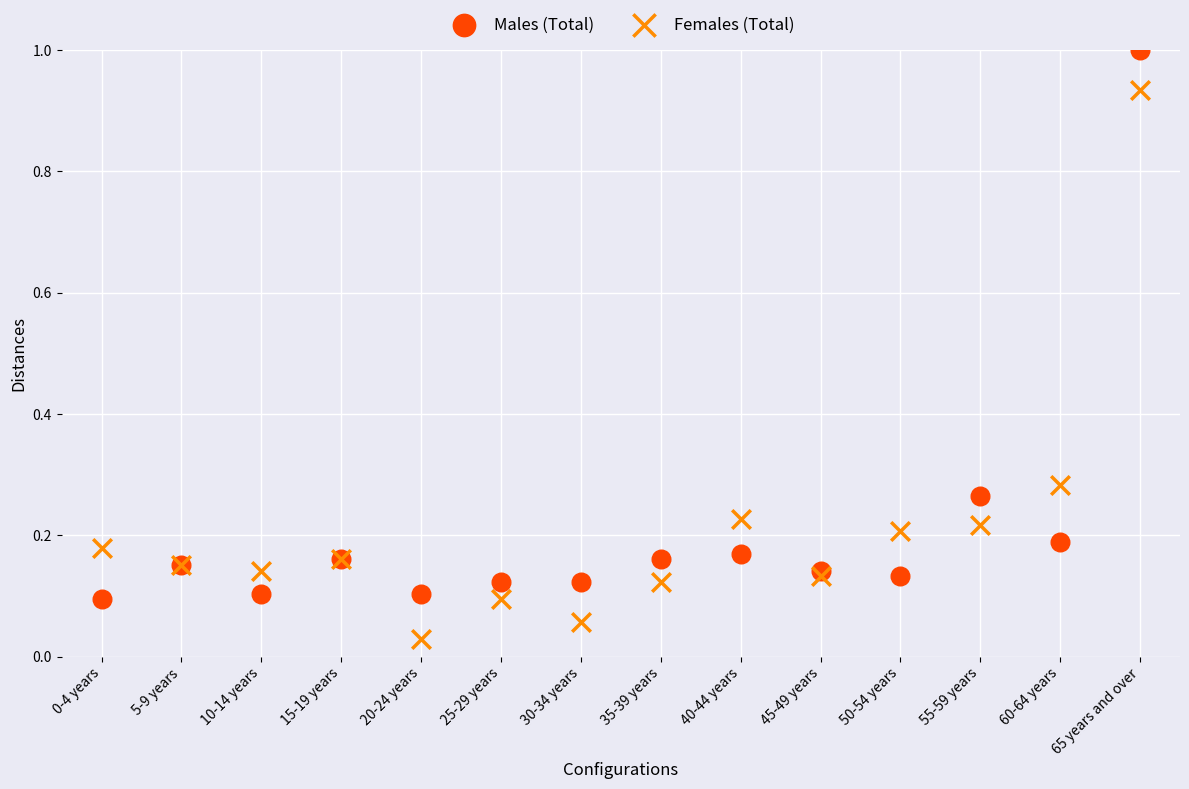

Which series contains the lowest Y value?

Females (Total)